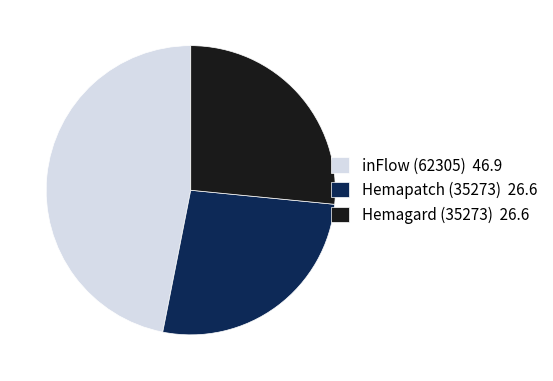

Is there a majority slice in this chart?

No